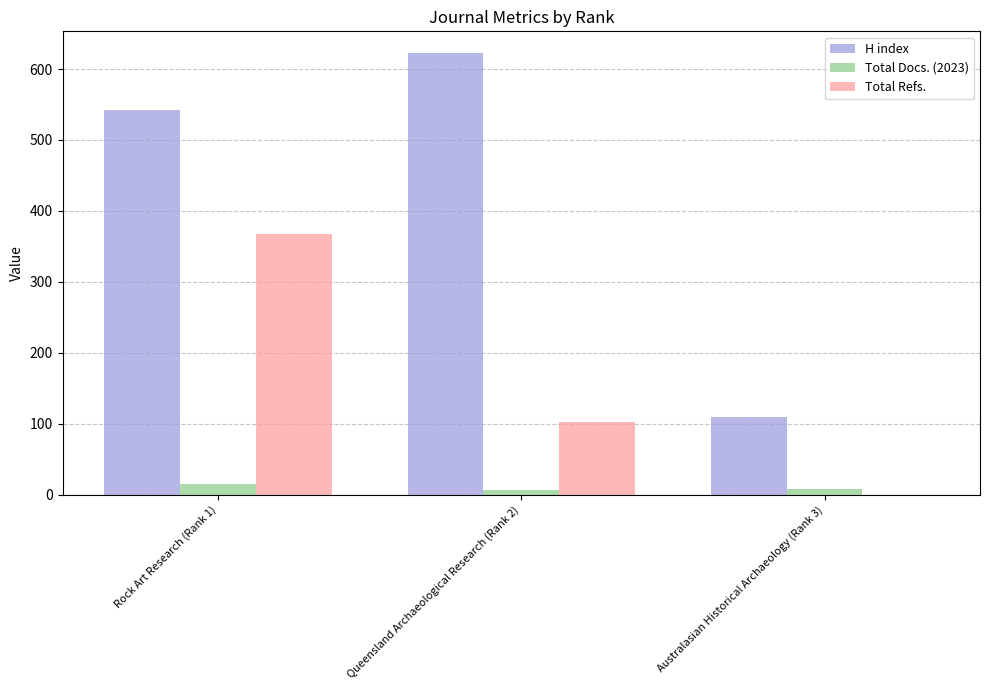

The Total Refs. series shows 0 at Australasian Historical Archaeology (Rank 3). True or false?

True